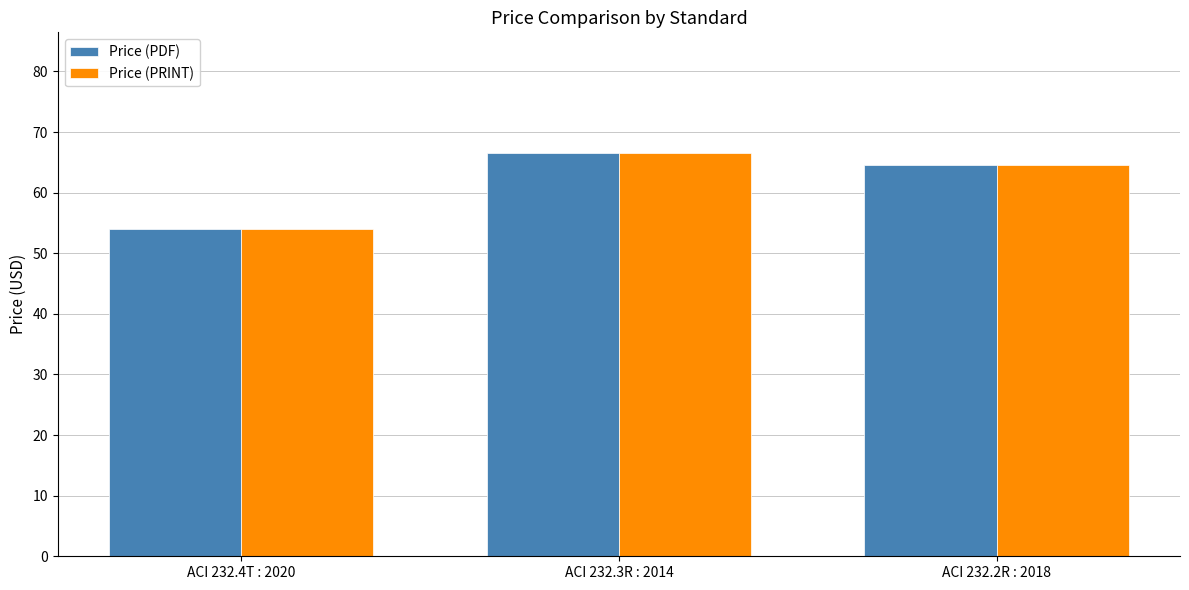

What is the total value across all series at ACI 232.3R : 2014?

133.0